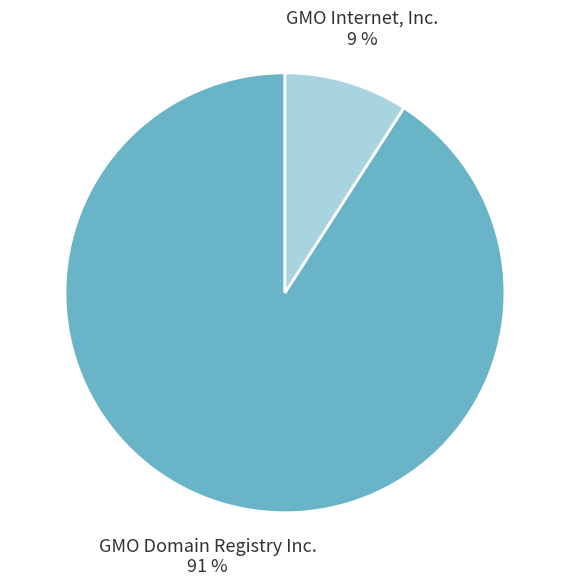

Which slice is the smallest?

GMO Internet, Inc.